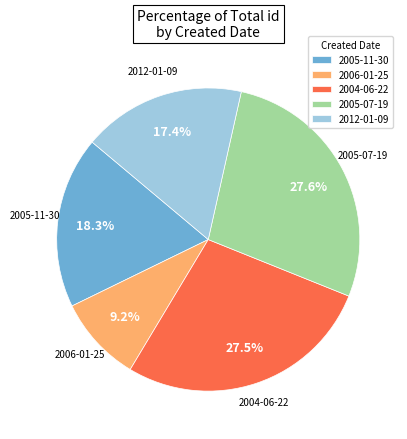

Does 2004-06-22 represent more than half of the total?

No